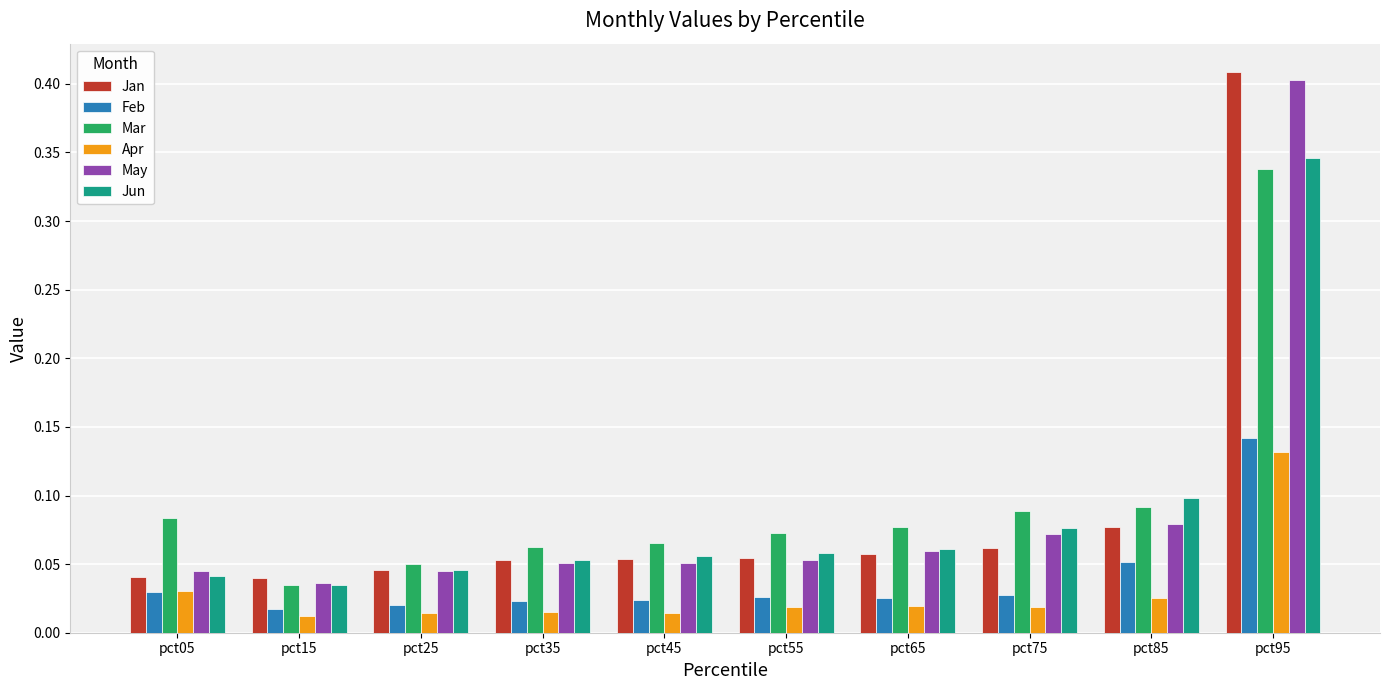

Which category has the highest value in the Feb series?

pct95